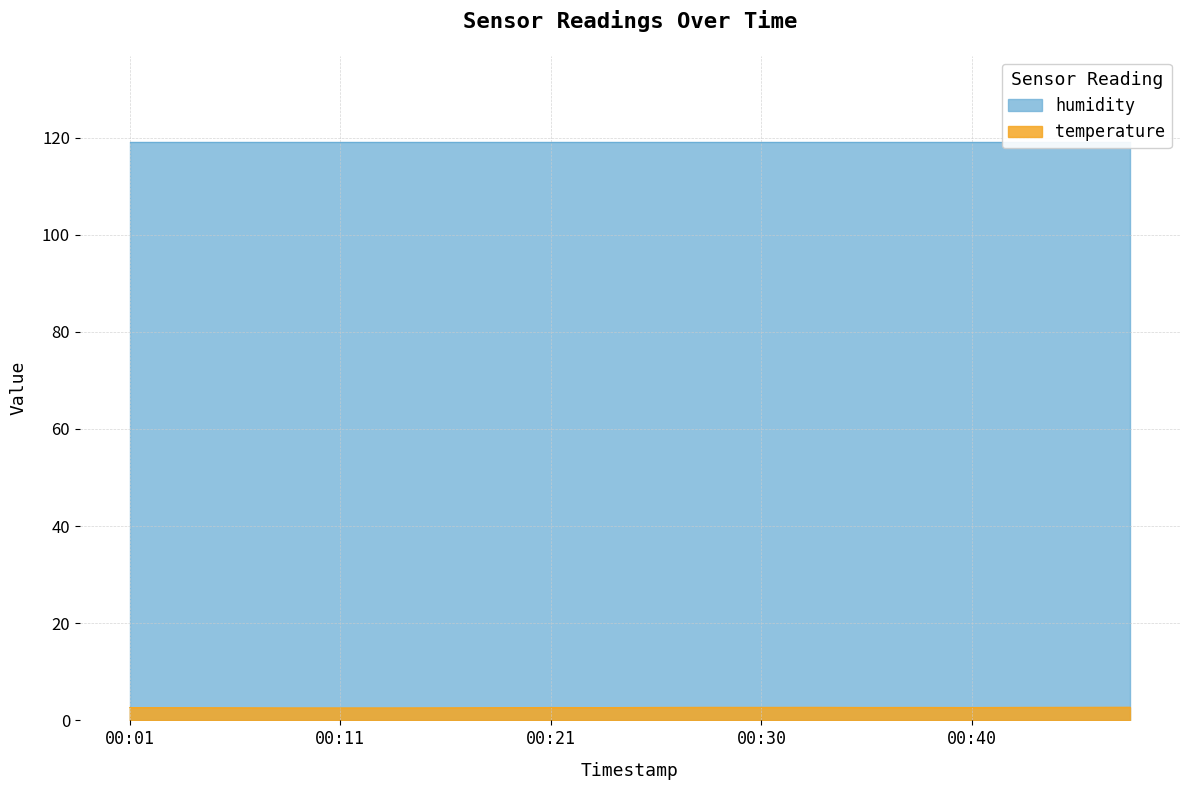

Count the values in the range 2 to 3.

20